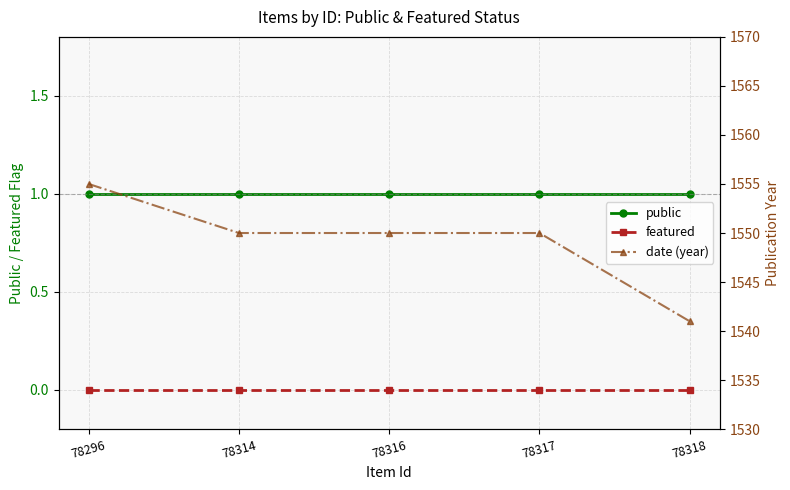

True or false: public and date (year) cross at least once.

False